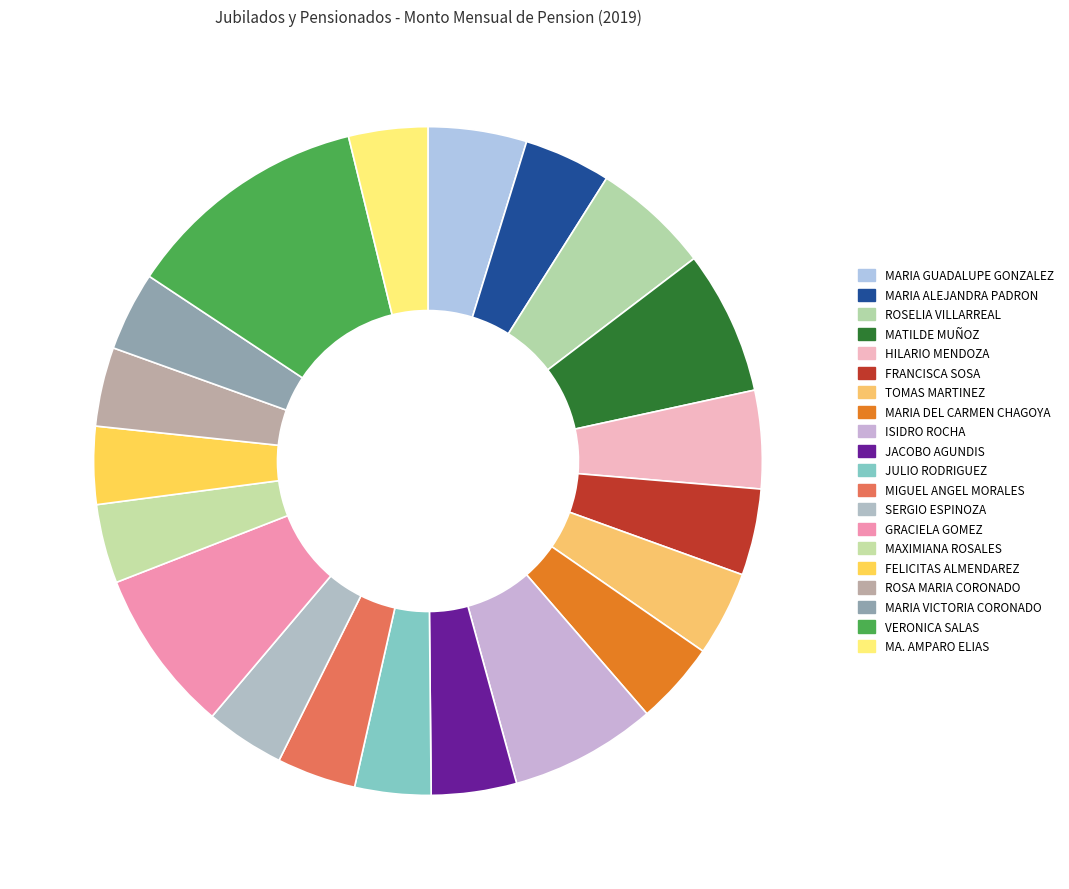

Is MARIA GUADALUPE GONZALEZ the majority of the pie?

No